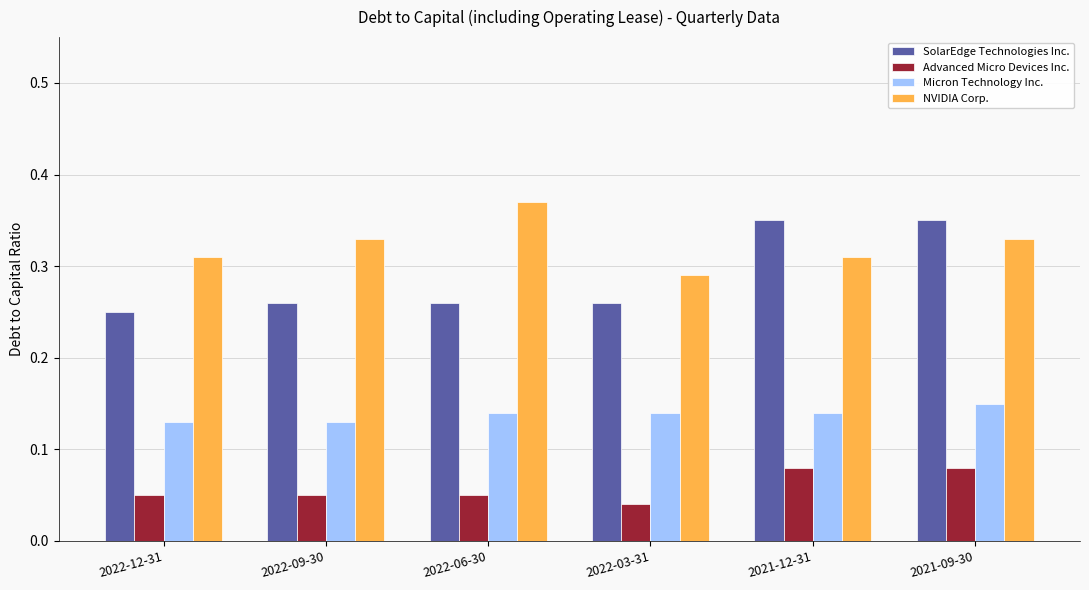

What are all the series names shown in the legend?

SolarEdge Technologies Inc., Advanced Micro Devices Inc., Micron Technology Inc., NVIDIA Corp.